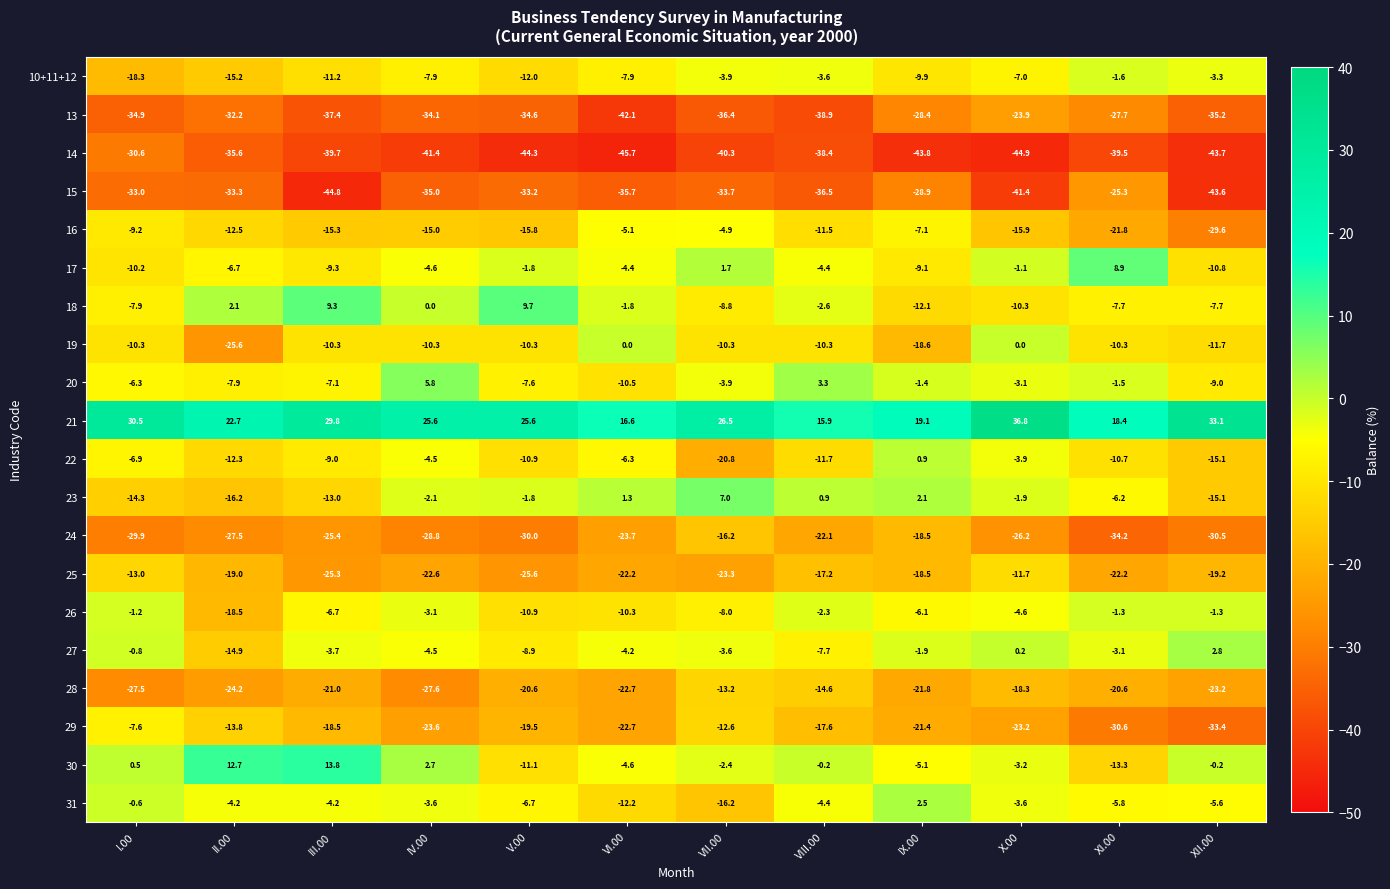

What is the average value of the 17 series?

-4.3